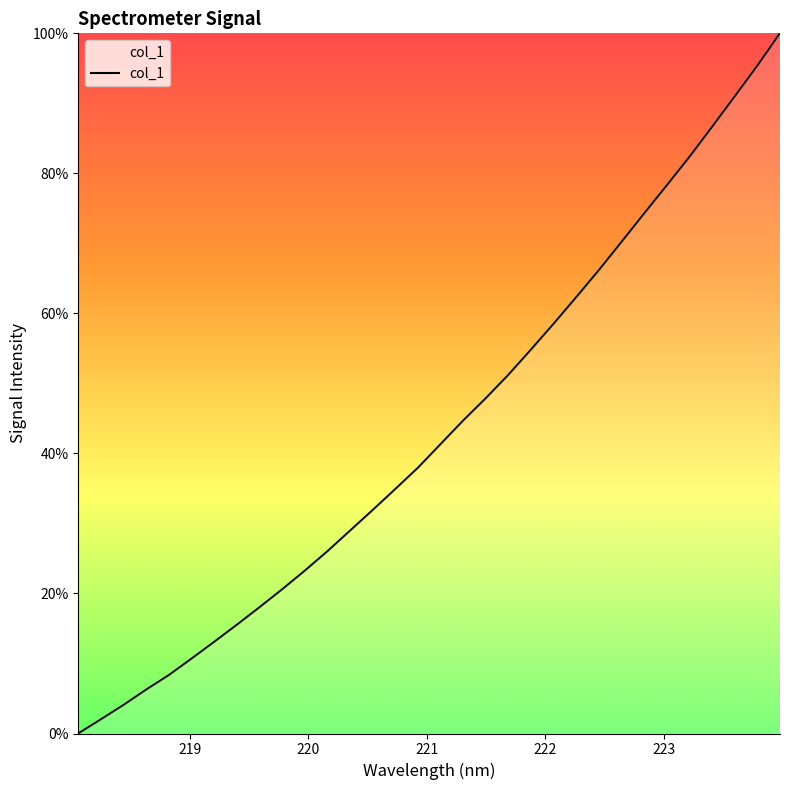

What is the greatest value displayed?

100.0